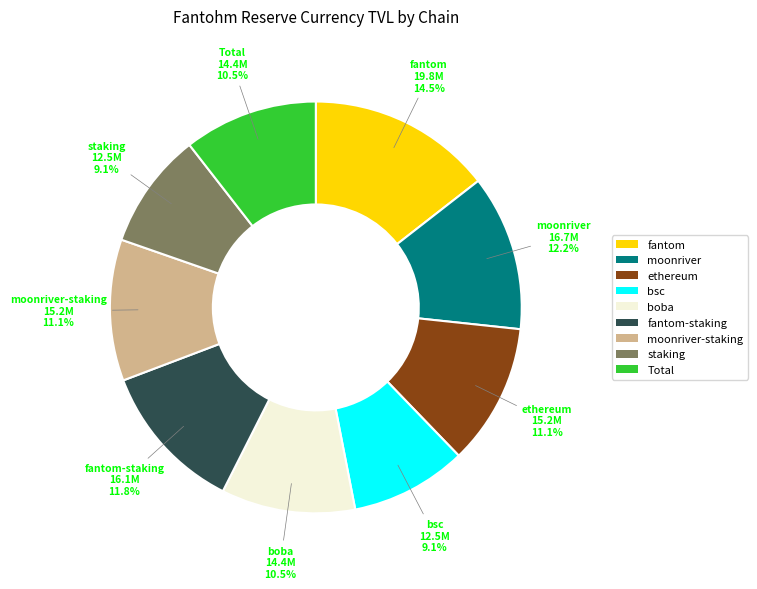

Does boba account for over 50% of the chart?

No